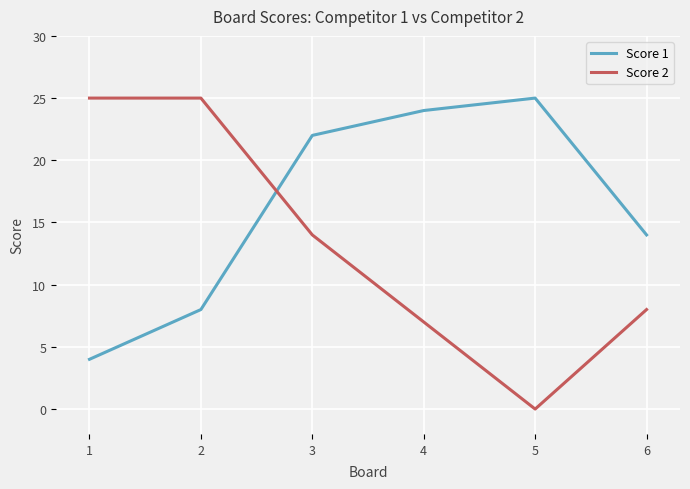

Between which two adjacent categories do Score 2 and Score 1 first intersect?

2 and 3